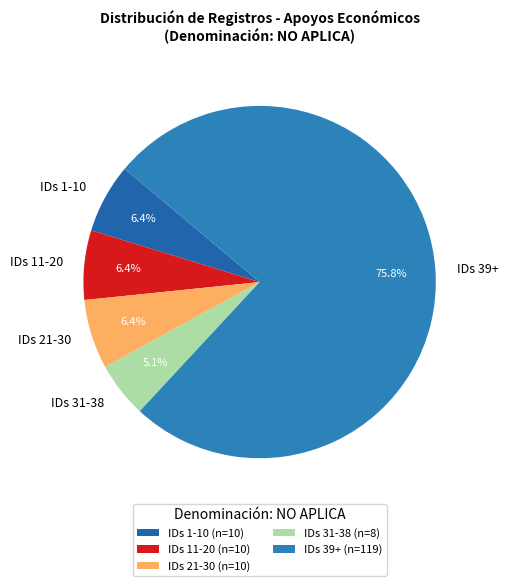

Which has a higher value, IDs 39+ or IDs 11-20?

IDs 39+